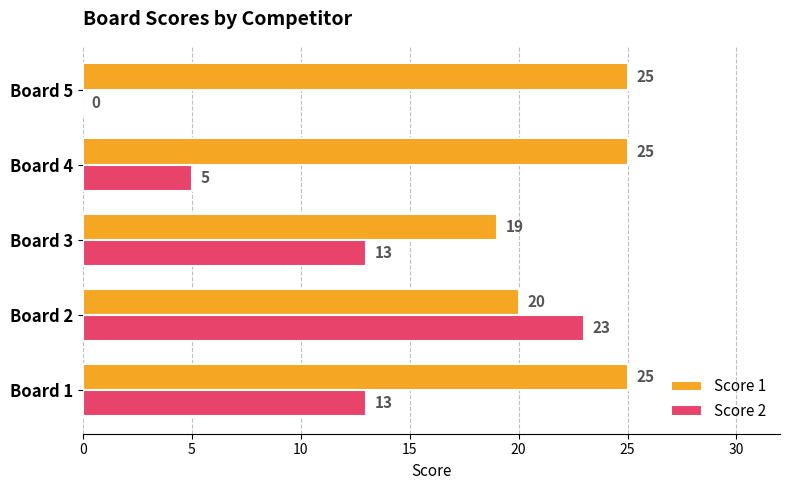

True or false: Score 2 has a value of 7 at Board 3.

False